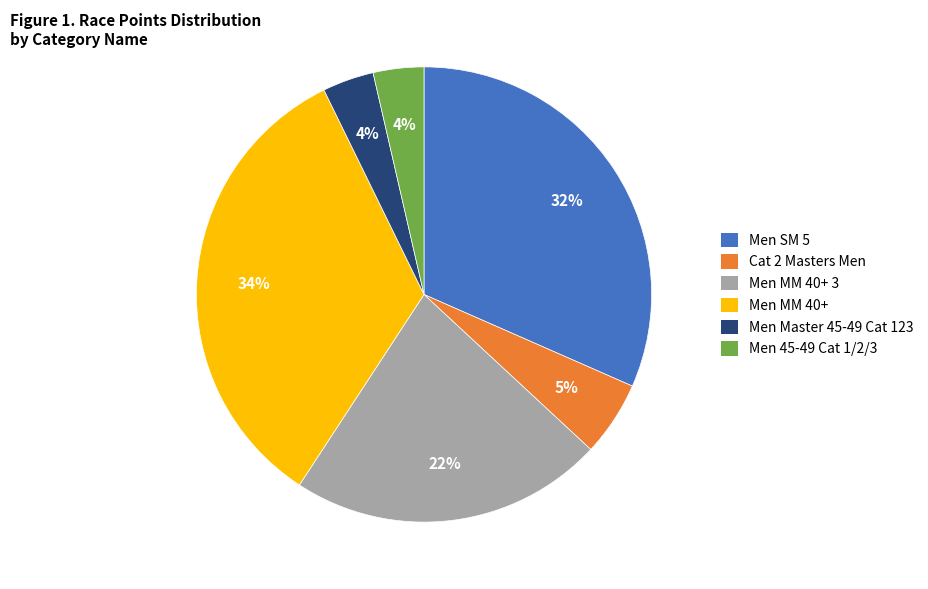

Count the number of slices in the pie.

6